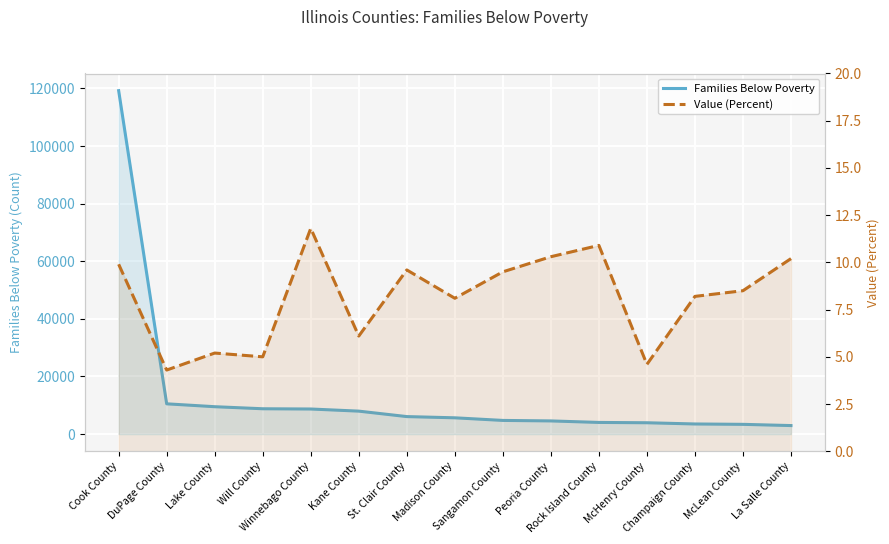

True or false: Families Below Poverty and Value (Percent) intersect in this chart.

False